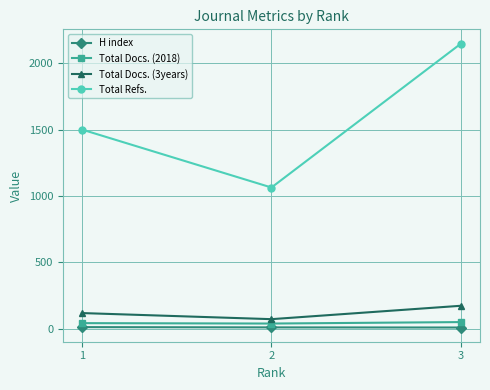

What is the highest value of the Total Refs. series?

2148